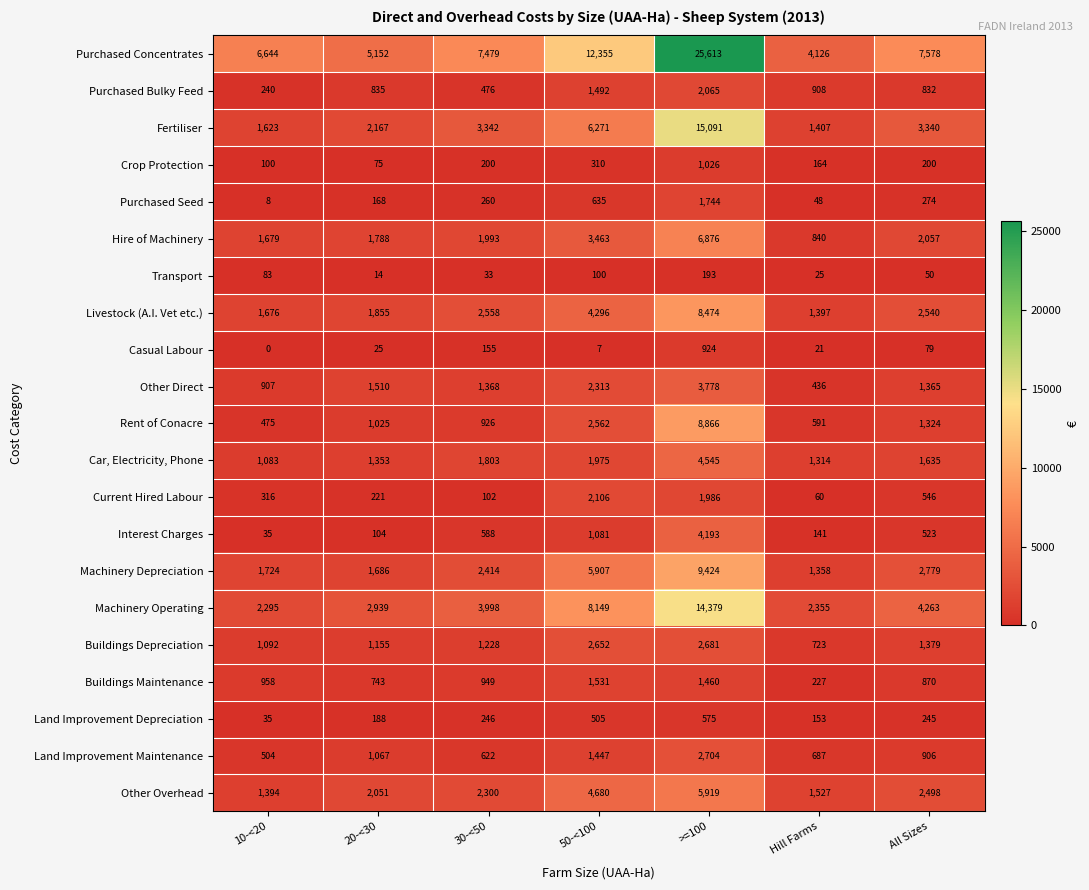

The Purchased Concentrates series shows 5152 at 20-<30. True or false?

True